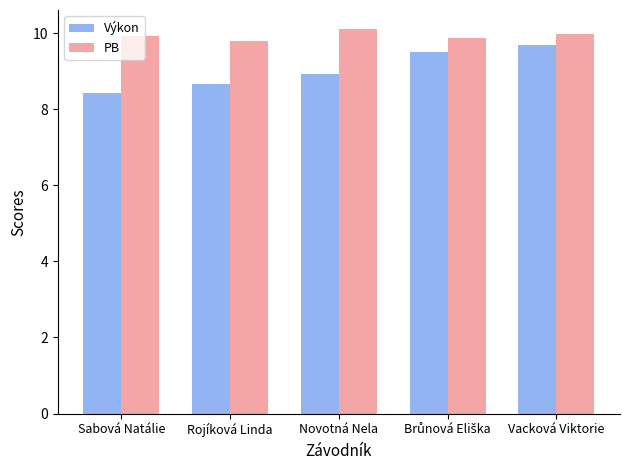

Rank the series by their average value, from lowest to highest.

Výkon, PB